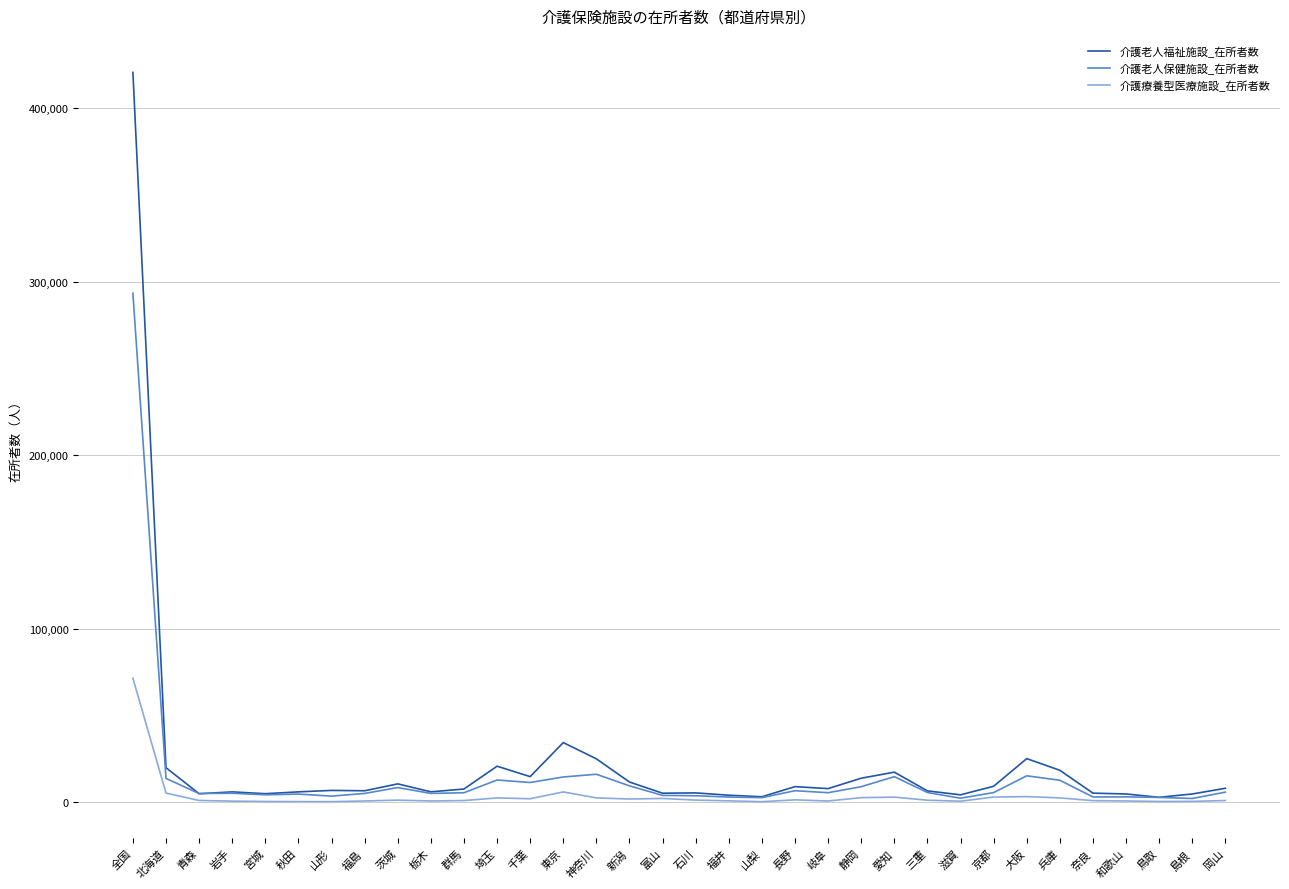

At which label is 介護老人福祉施設_在所者数 closest to 211763?

東京